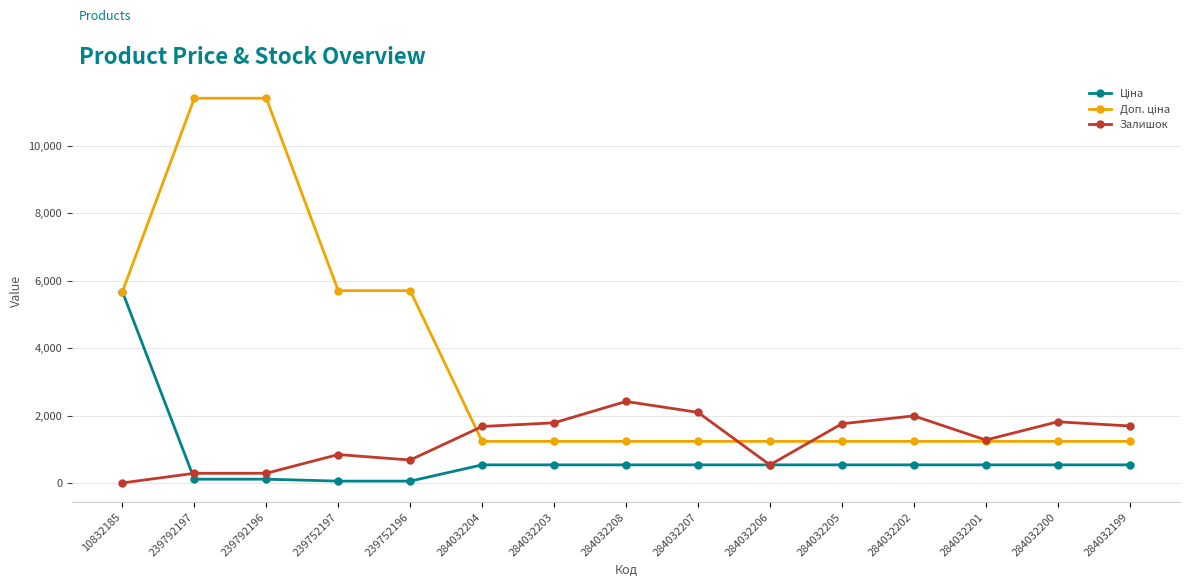

What is the average value of the Залишок series?

1277.4